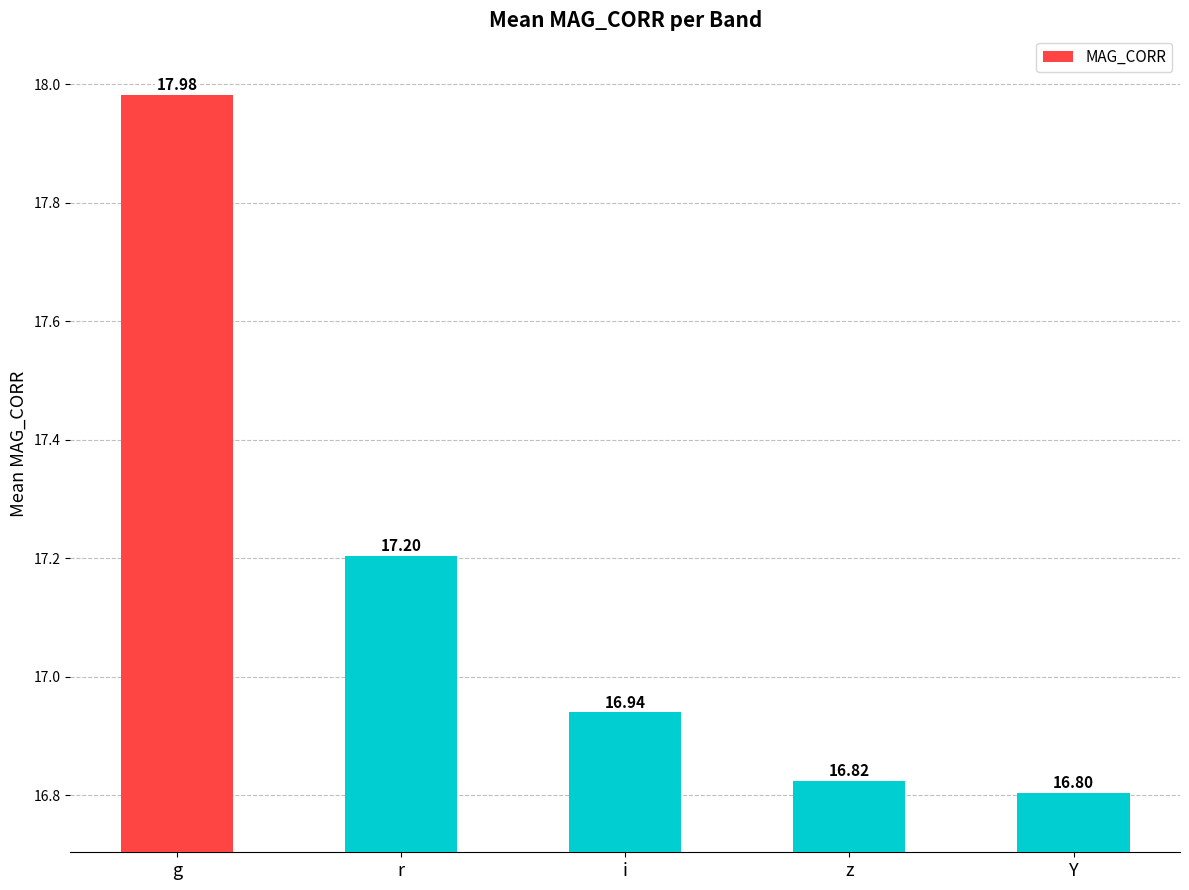

Reading left to right, extract all data points from this chart.

g=18.0	r=17.2	i=16.9	z=16.8	Y=16.8